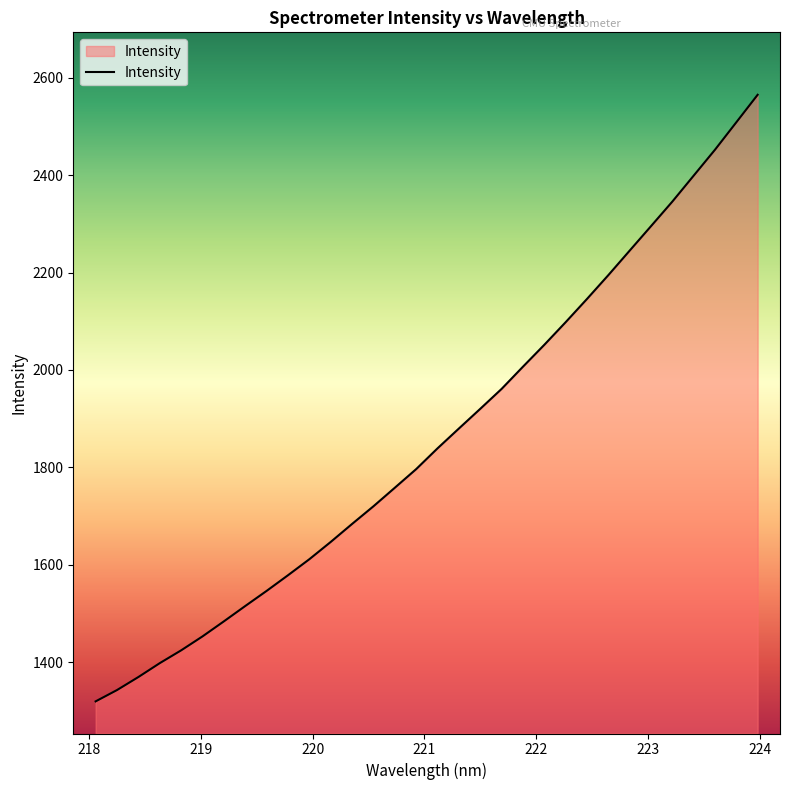

What is the sum of all values?

59557.9